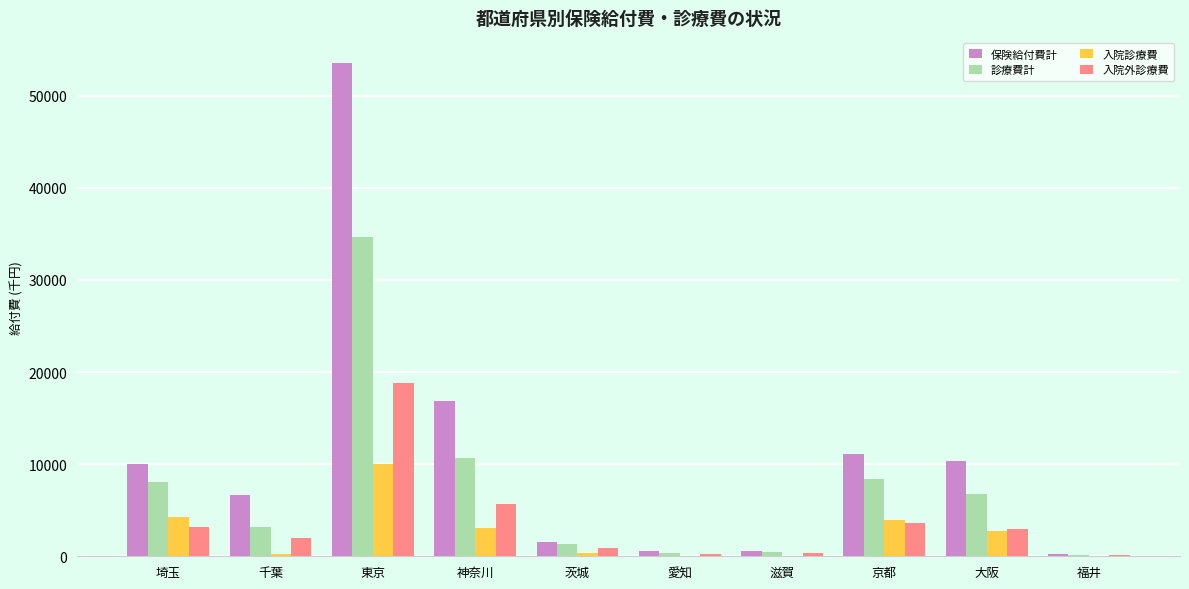

How many groups of bars are there?

10